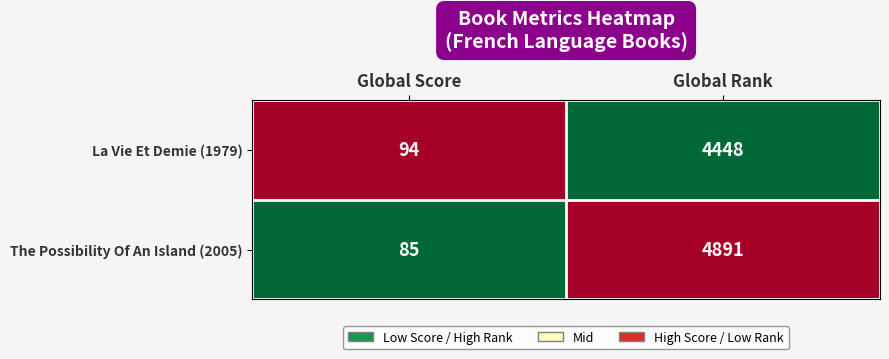

At Global Rank, list the series in order from largest to smallest.

The Possibility Of An Island (2005), La Vie Et Demie (1979)